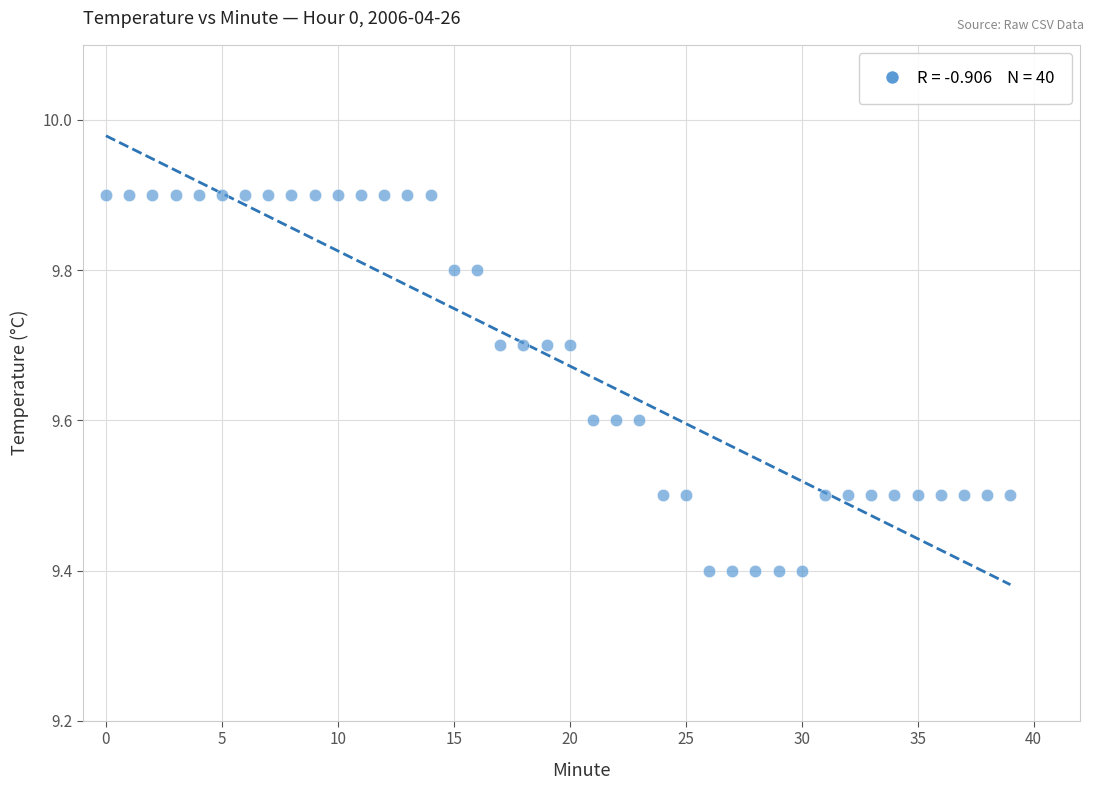

What is the range of Y values (max minus min)?

0.5